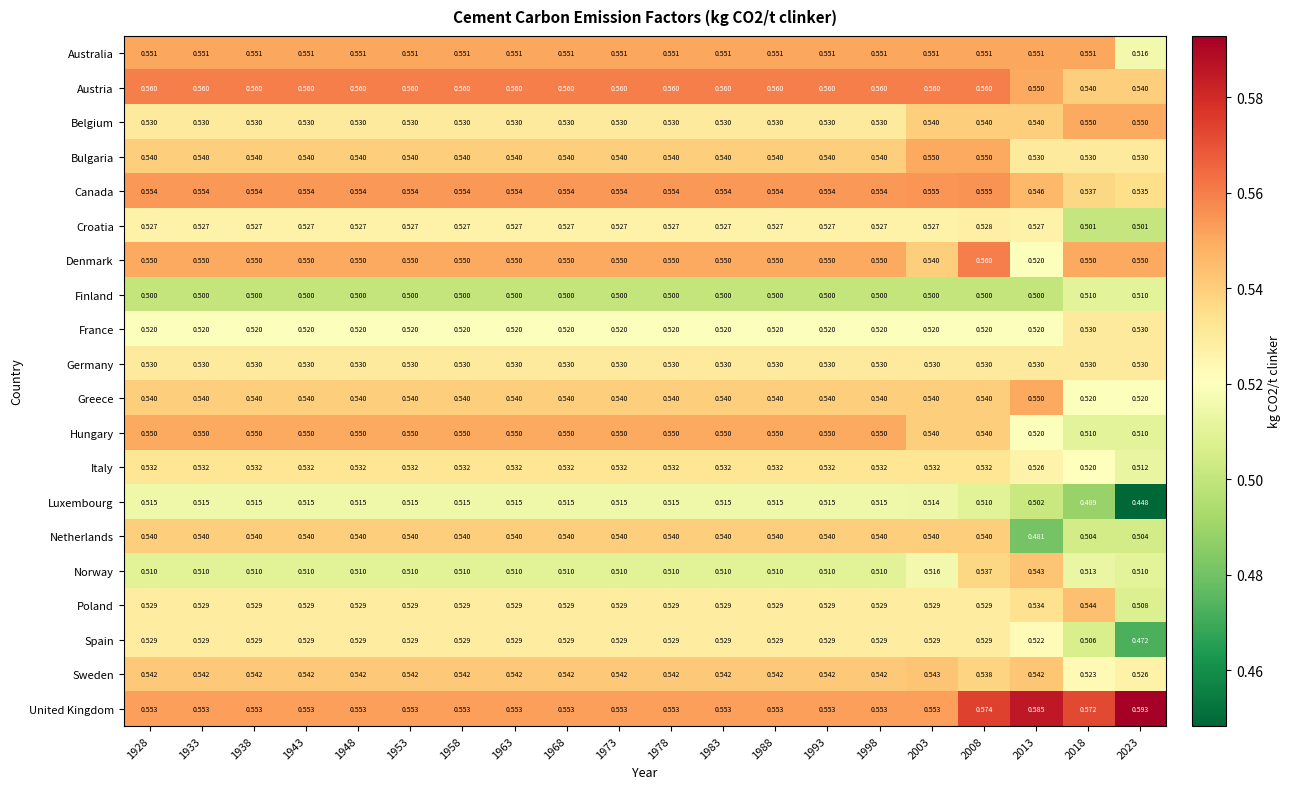

Which series has the largest total across all categories?

United Kingdom